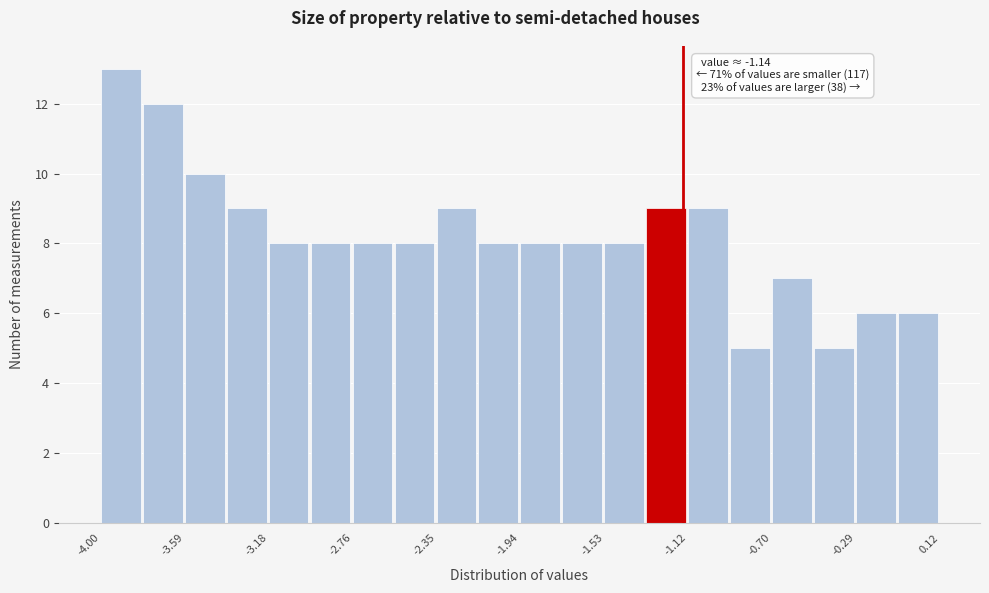

Over which range of the x-axis is the bar tallest?

-4.00 to -3.80